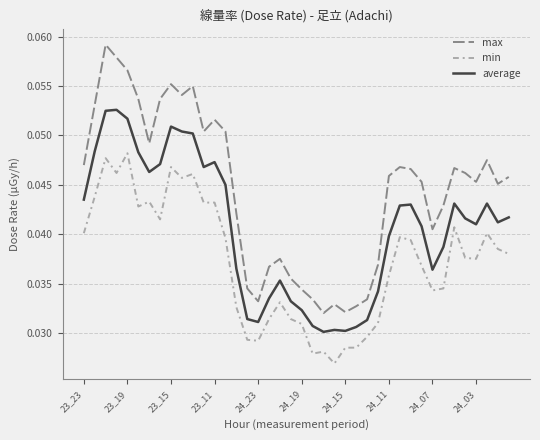

List the series in order of their overall mean, lowest first.

min, average, max